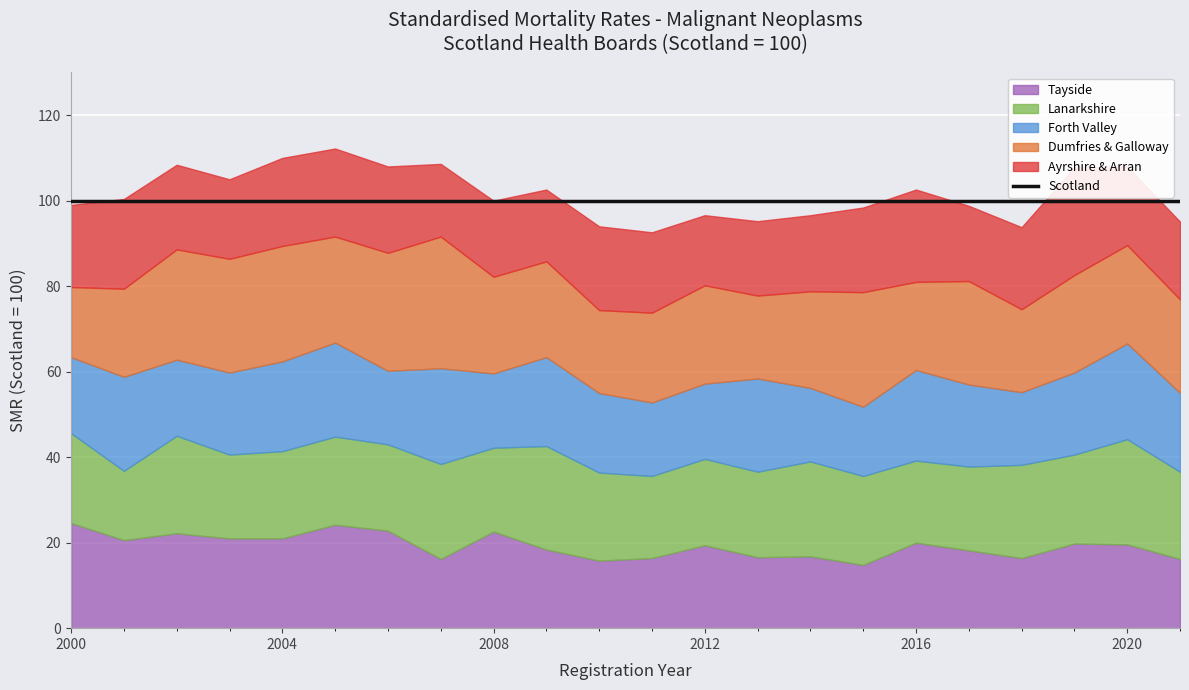

Does the chart display data point markers on the line(s)?

No